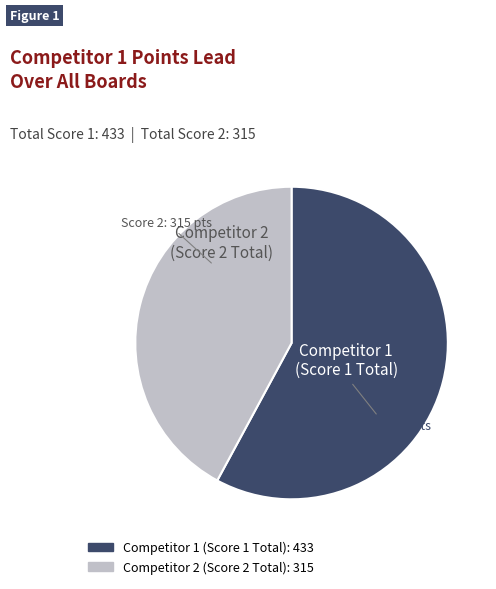

Is there any slice that represents more than half of the pie?

Yes